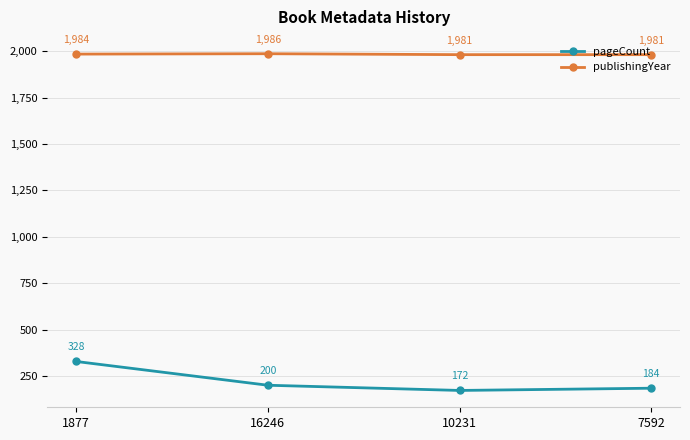

What is the total value across all series at 10231?

2153